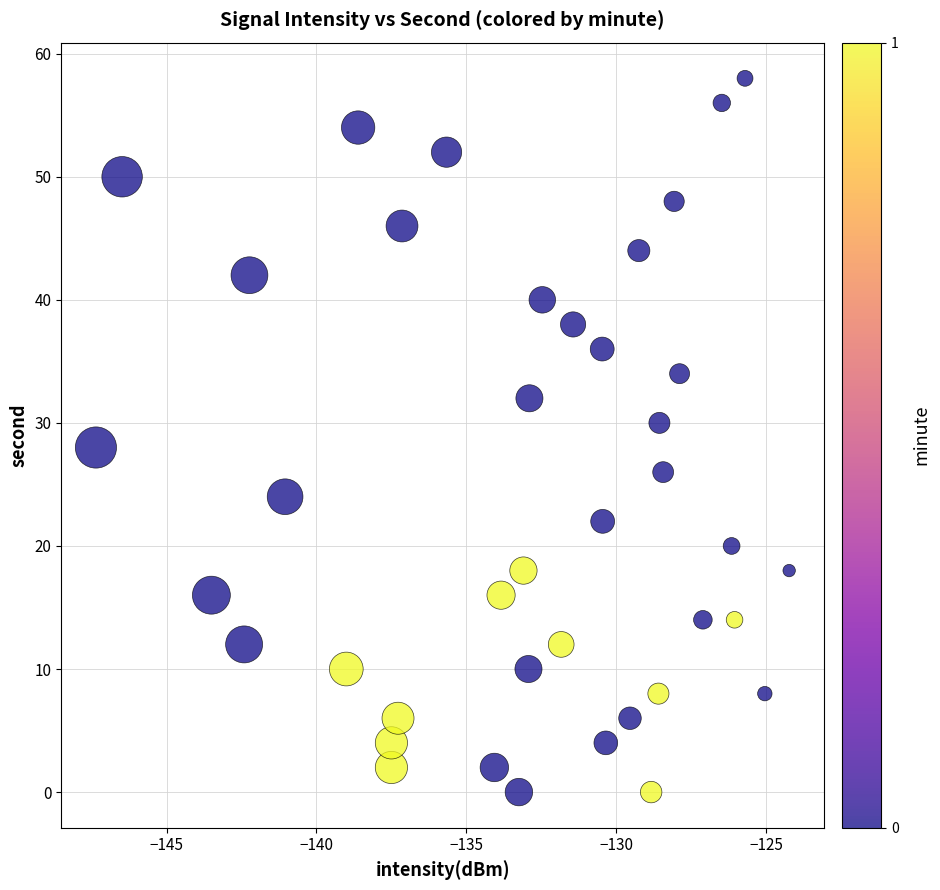

What is the range of Y values (max minus min)?

58